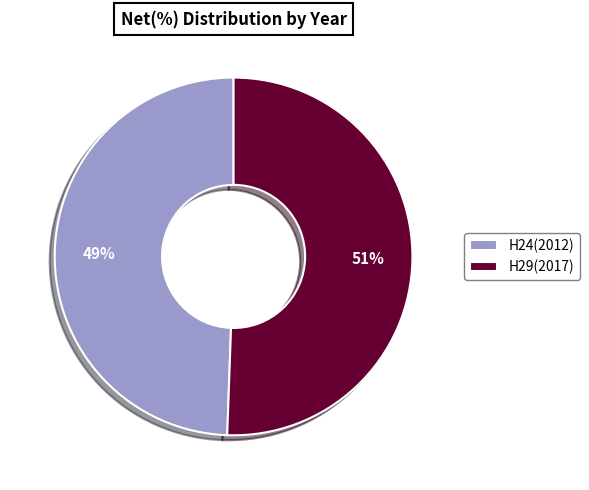

To the nearest percent, what portion does H29(2017) represent?

51%